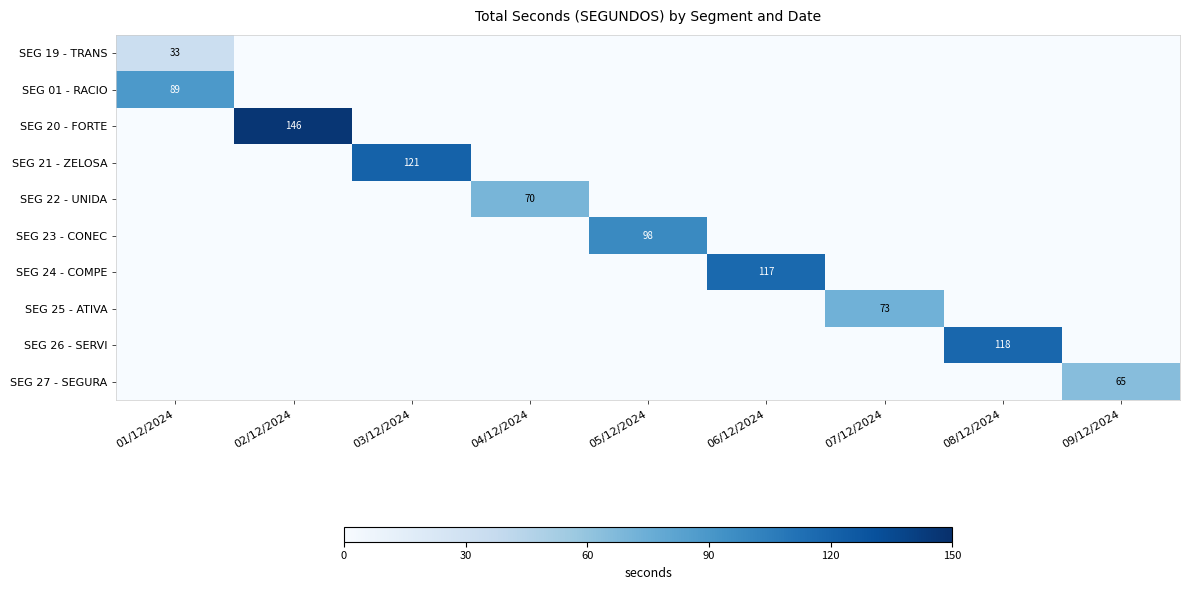

Is the value of SEG 24 - COMPE at 07/12/2024 greater than the value of SEG 23 - CONEC at 03/12/2024?

No